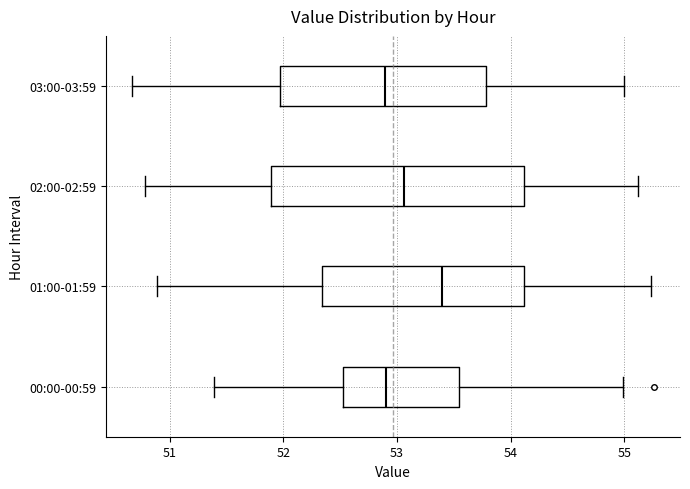

Reading bottom to top, read every box against the x-axis: the position of its median line, the range the box covers, and the ends of its whiskers. The values are not printed on the chart, so give them approximately, as read against the axis.

00:00-00:59: median 52.9, box 52.5 to 53.5, whiskers 51.4 to 55.0
01:00-01:59: median 53.4, box 52.3 to 54.1, whiskers 50.9 to 55.2
02:00-02:59: median 53.1, box 51.9 to 54.1, whiskers 50.8 to 55.1
03:00-03:59: median 52.9, box 52.0 to 53.8, whiskers 50.7 to 55.0